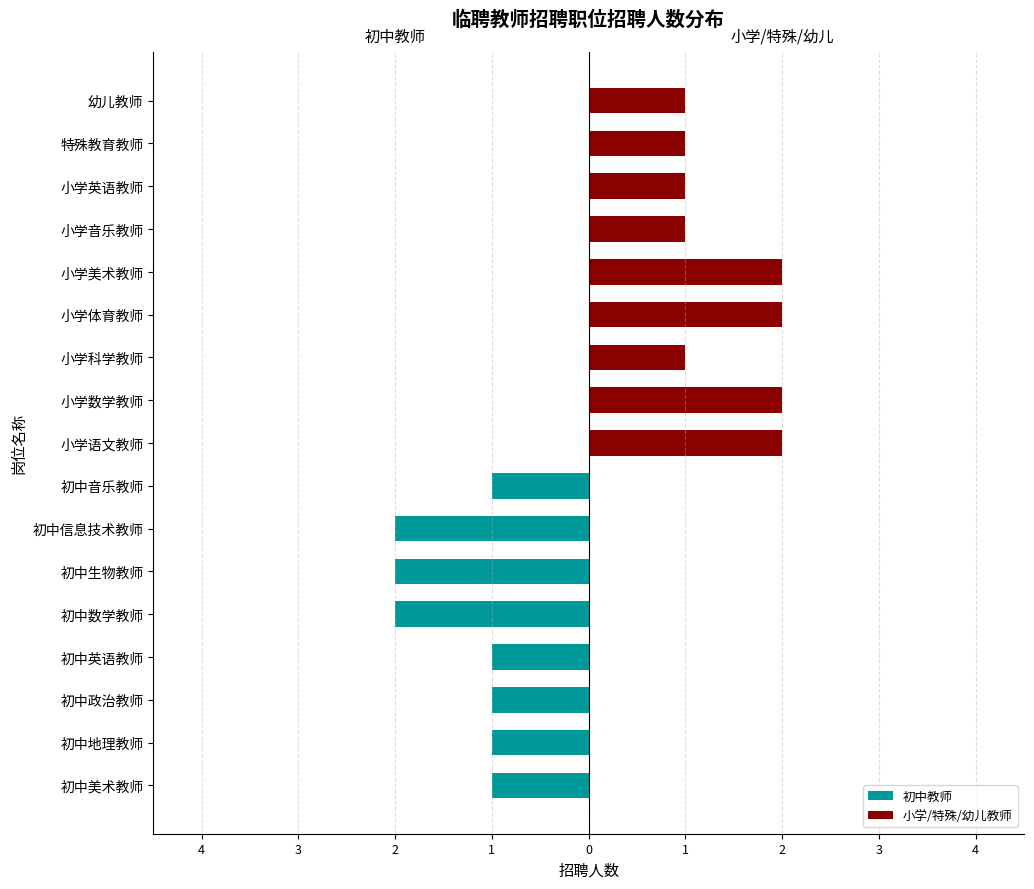

The 小学/特殊/幼儿教师 series shows 1 at 4. True or false?

False